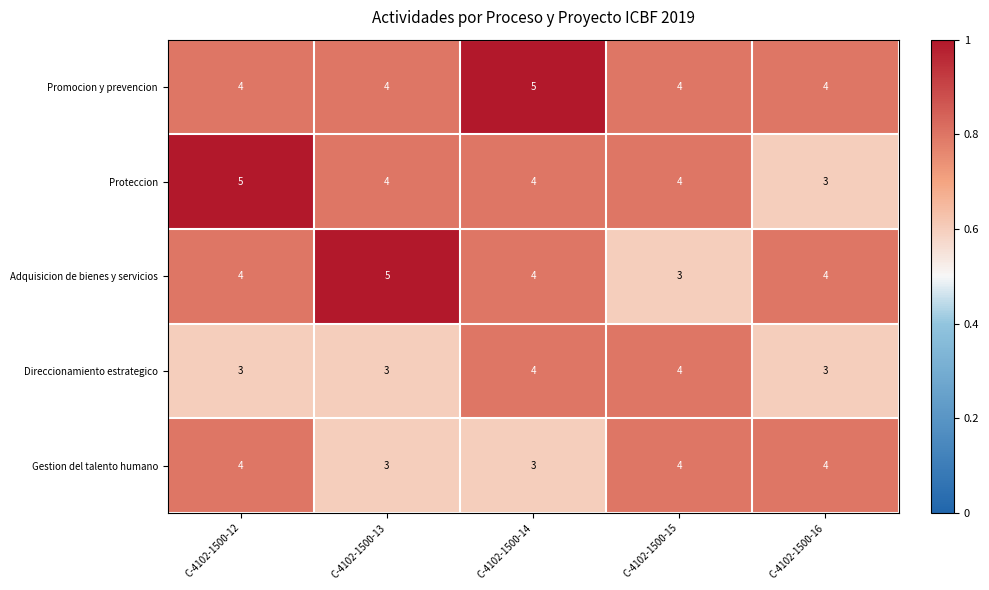

Reading left to right, what are all the values shown in this chart?

Promocion y prevencion: C-4102-1500-12=4	C-4102-1500-13=4	C-4102-1500-14=5	C-4102-1500-15=4	C-4102-1500-16=4
Proteccion: C-4102-1500-12=5	C-4102-1500-13=4	C-4102-1500-14=4	C-4102-1500-15=4	C-4102-1500-16=3
Adquisicion de bienes y servicios: C-4102-1500-12=4	C-4102-1500-13=5	C-4102-1500-14=4	C-4102-1500-15=3	C-4102-1500-16=4
Direccionamiento estrategico: C-4102-1500-12=3	C-4102-1500-13=3	C-4102-1500-14=4	C-4102-1500-15=4	C-4102-1500-16=3
Gestion del talento humano: C-4102-1500-12=4	C-4102-1500-13=3	C-4102-1500-14=3	C-4102-1500-15=4	C-4102-1500-16=4